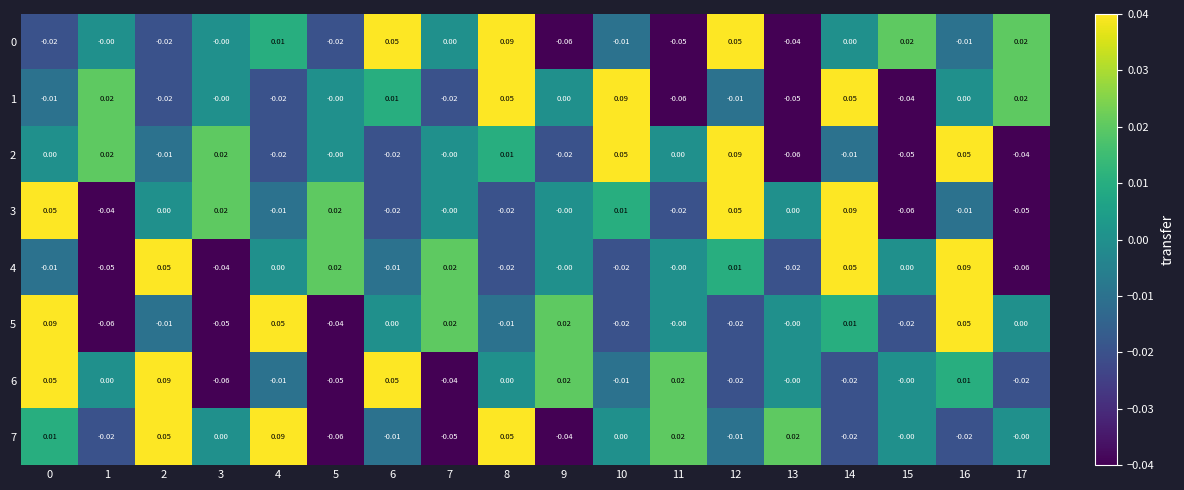

Is the value of 4 at 10 greater than the value of 2 at 7?

No